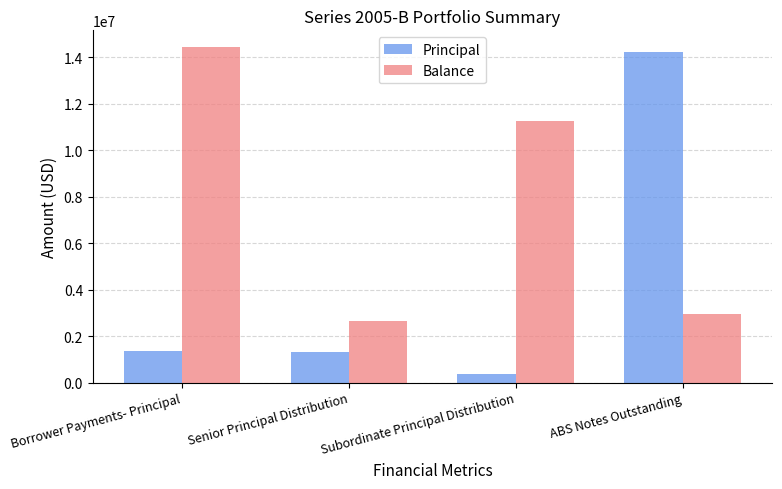

What value does the Balance series have at Senior Principal Distribution?

2636286.0